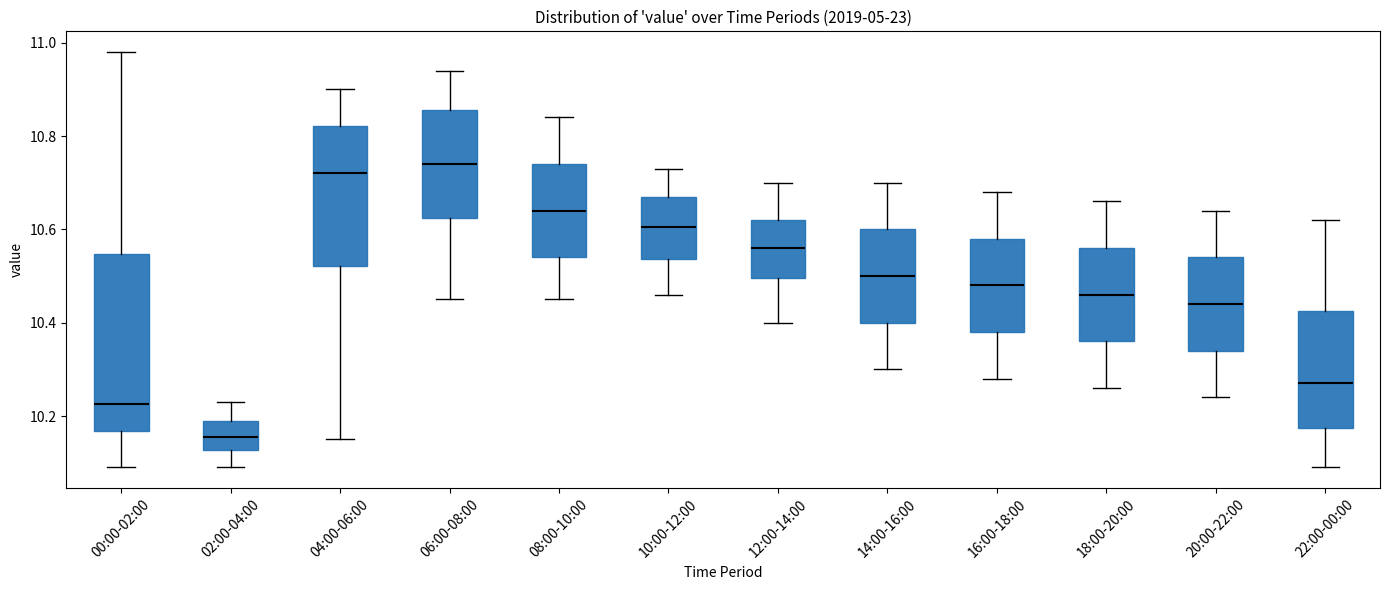

Which box has the lowest median line?

02:00-04:00